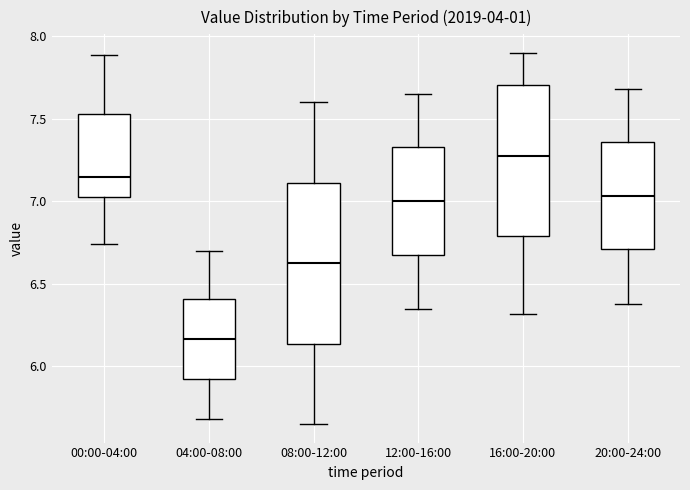

Where is the upper edge of the box for 08:00-12:00 on the y-axis? The values are not printed on the chart, so give them approximately, as read against the axis.

7.10